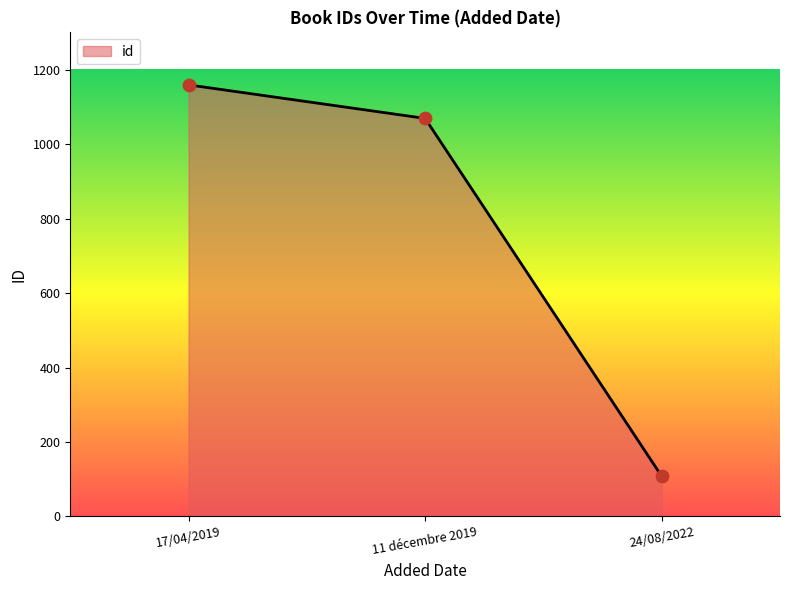

Between 11 décembre 2019 and 24/08/2022, which is larger?

11 décembre 2019